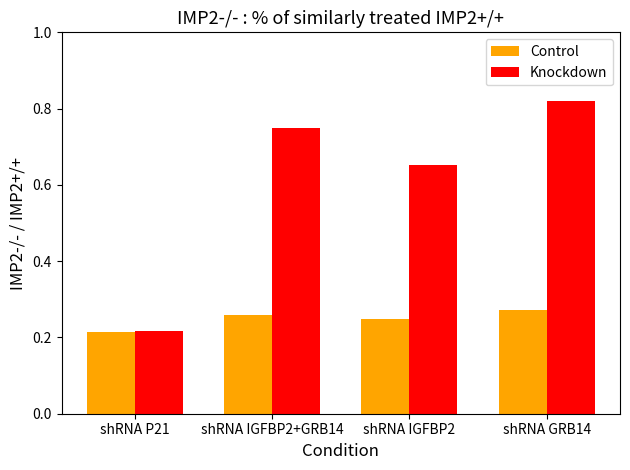

Rank the series at shRNA IGFBP2+GRB14 from highest to lowest value.

Knockdown, Control